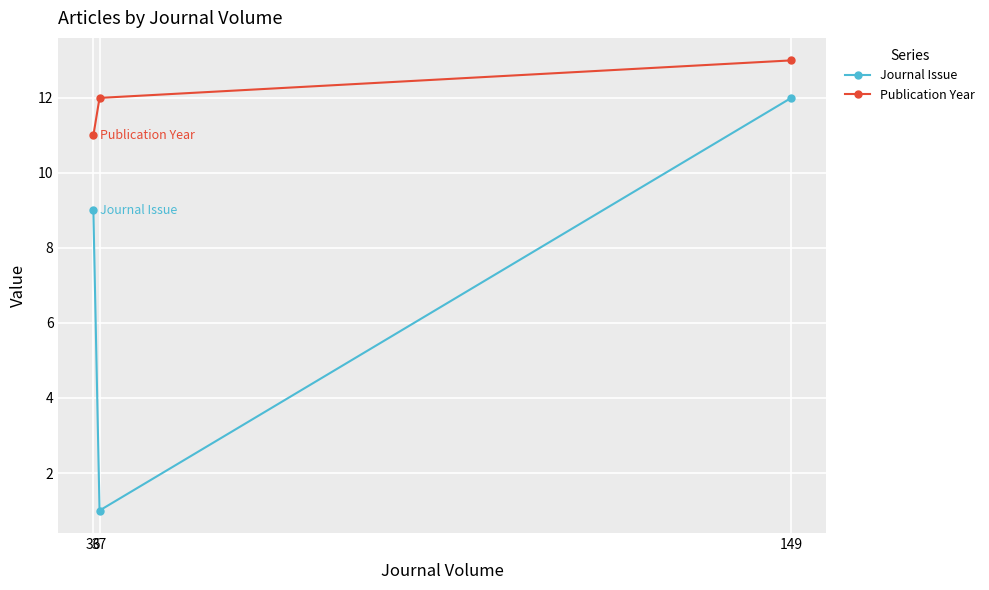

Which label corresponds to the largest value in the chart?

149